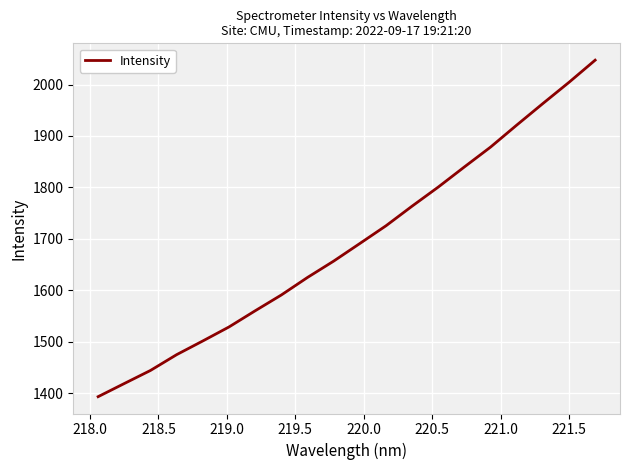

True or false: there are more than 0 points higher than both neighbors.

False